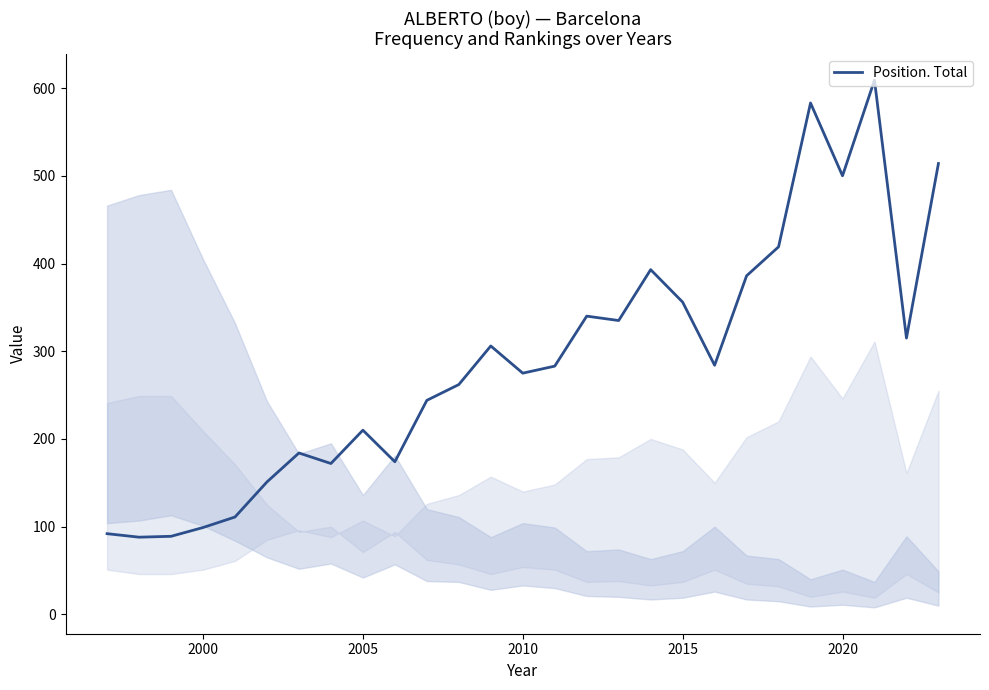

How many lines are shown in the chart?

1